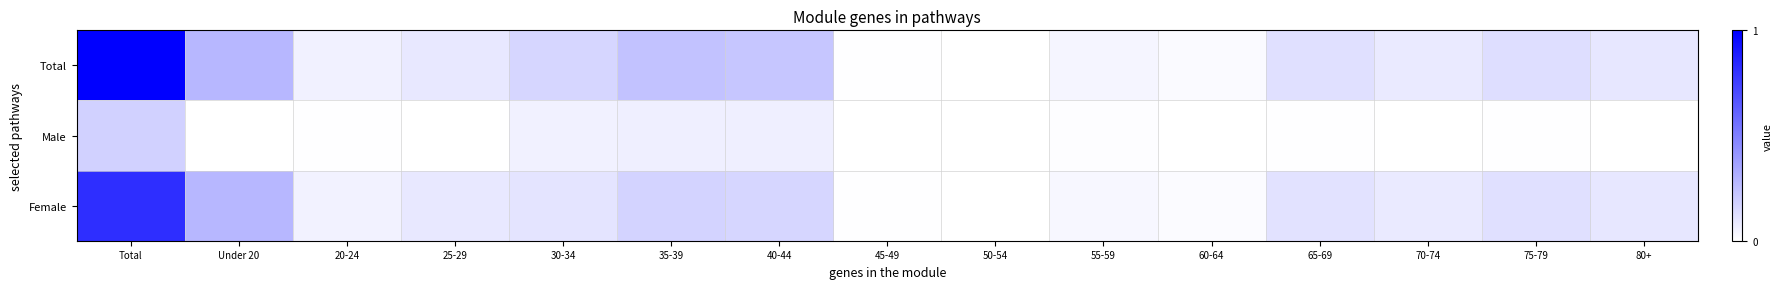

Rank the series at 75-79 from highest to lowest value.

Total, Female, Male